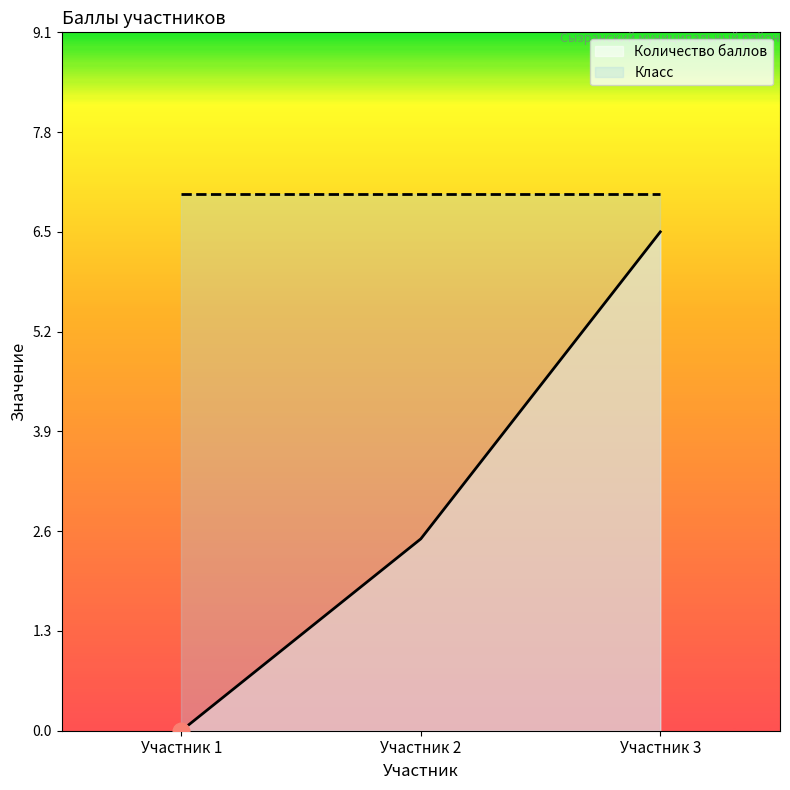

Rank the series at Участник 2 from highest to lowest value.

Класс, Количество баллов